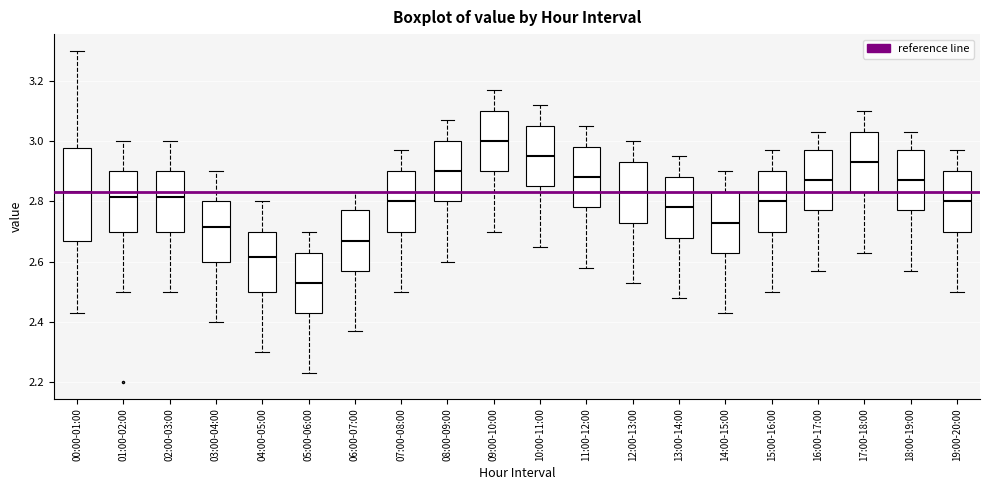

Which box has the lowest median line?

05:00-06:00